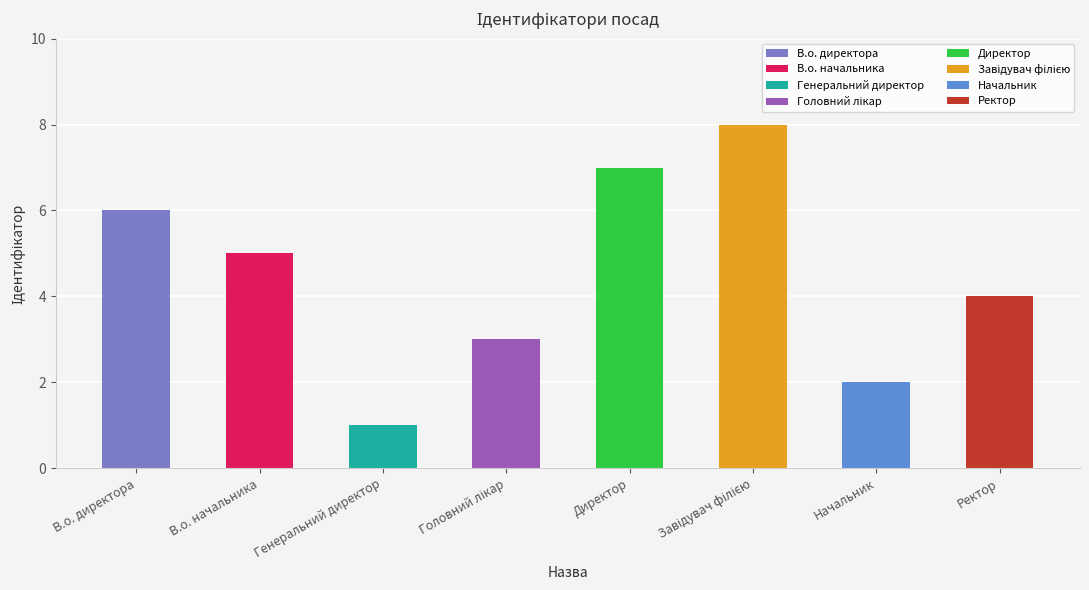

What is the greatest value displayed?

8